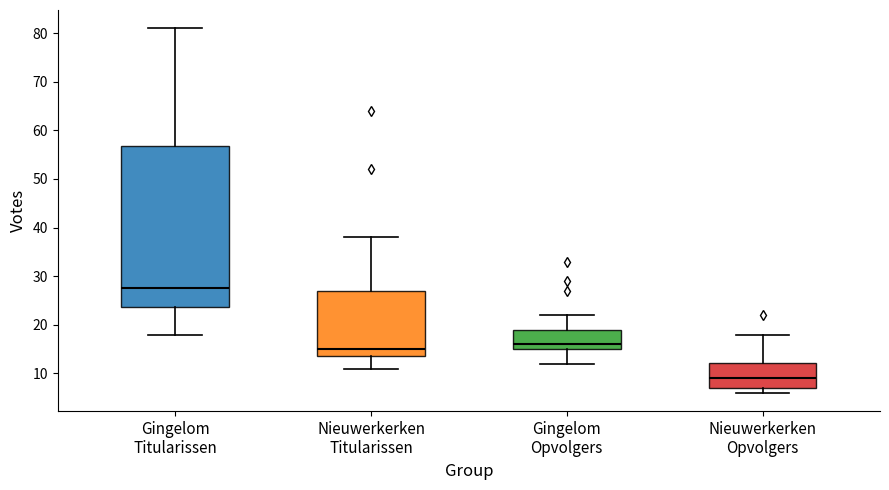

Which box has the lowest median line?

Nieuwerkerken Opvolgers